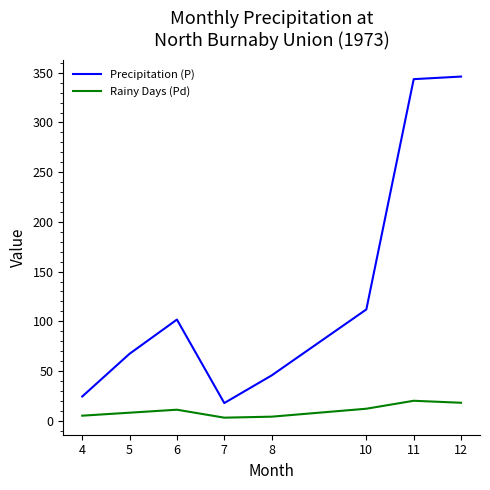

At how many categories does at least one series exceed 229?

2